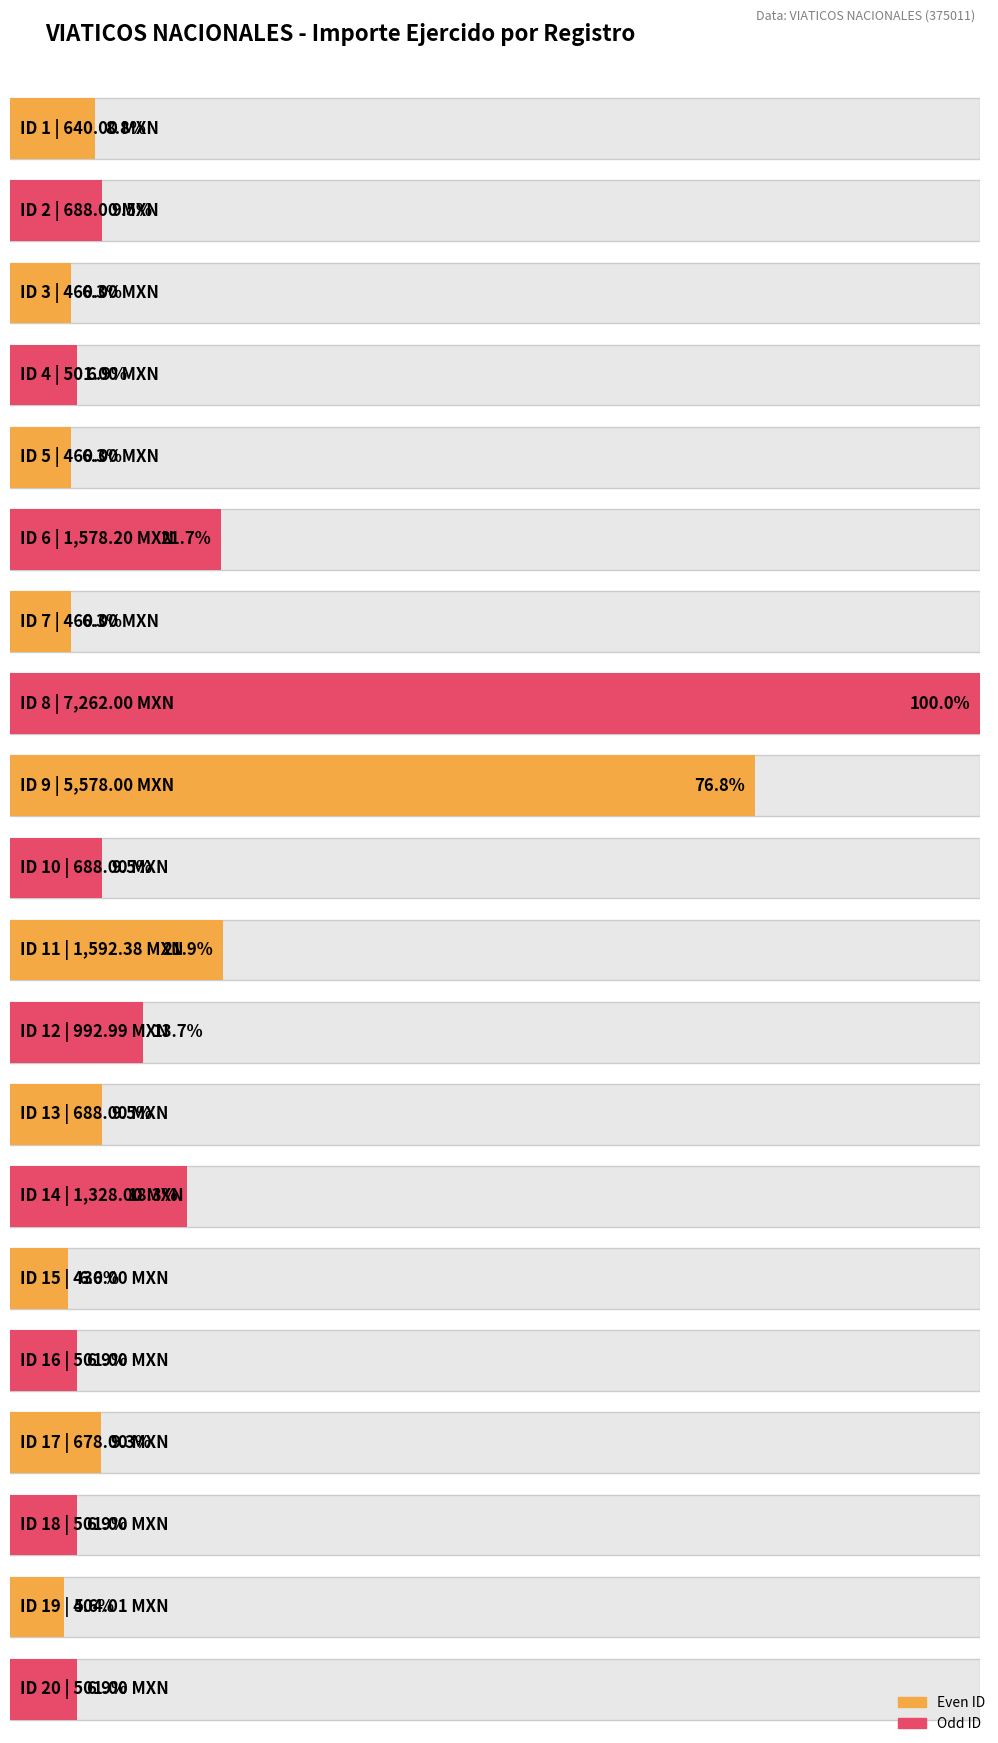

What is the difference between the maximum and minimum values?

6858.0